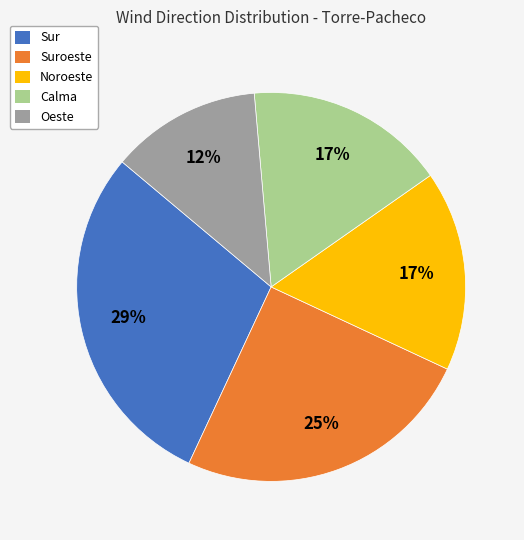

Which slice is the largest?

Sur